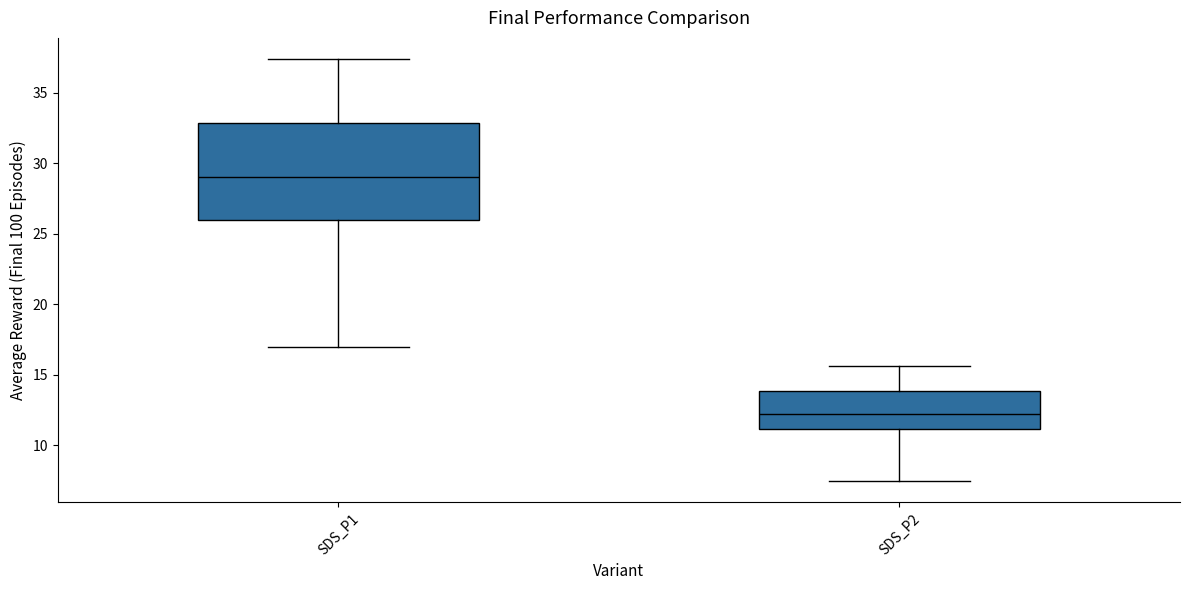

Which box is the tallest, from its lower edge to its upper edge?

SDS_P1